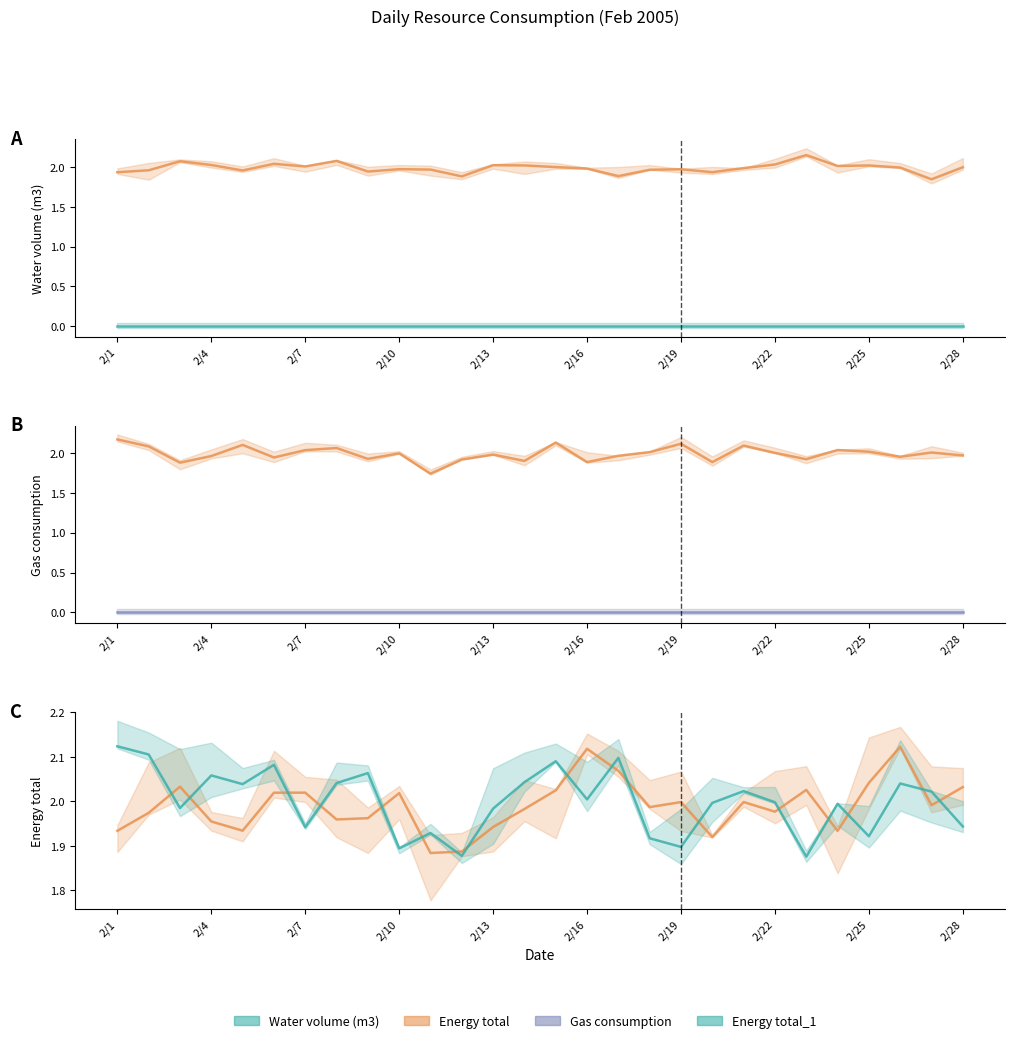

Is the value of Energy total at 2/20 greater than the value of Gas consumption at 2/21?

Yes